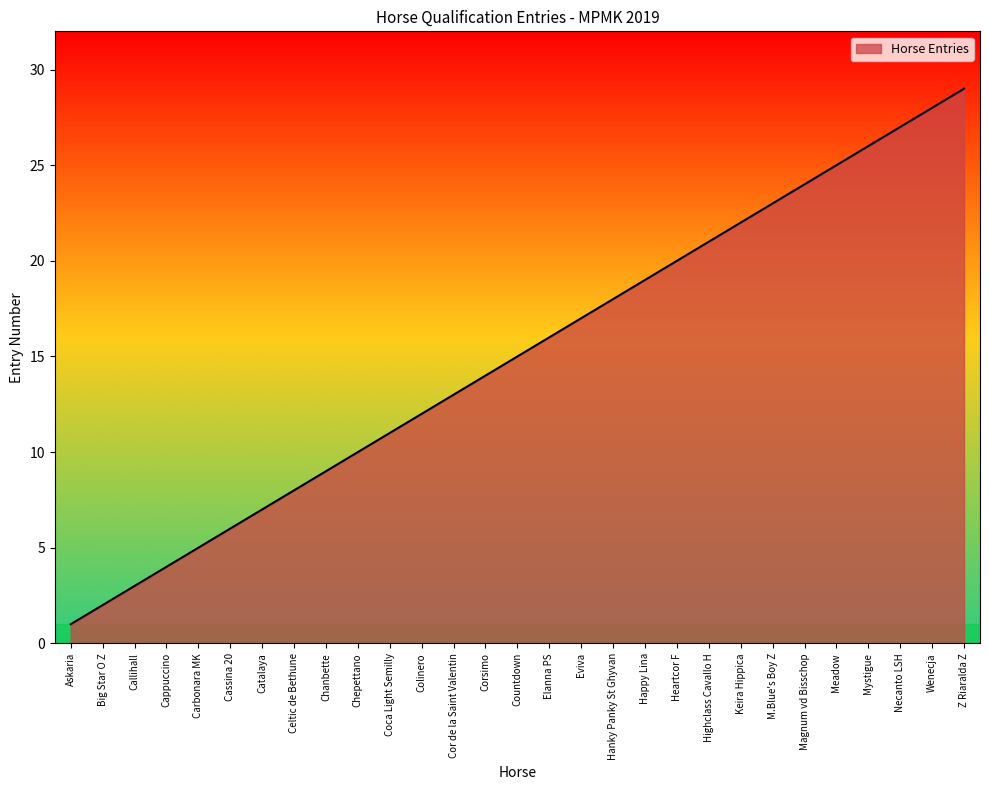

Reading left to right, list all the values displayed in this chart.

1	2	3	4	5	6	7	8	9	10	11	12	13	14	15	16	17	18	19	20	21	22	23	24	25	26	27	28	29